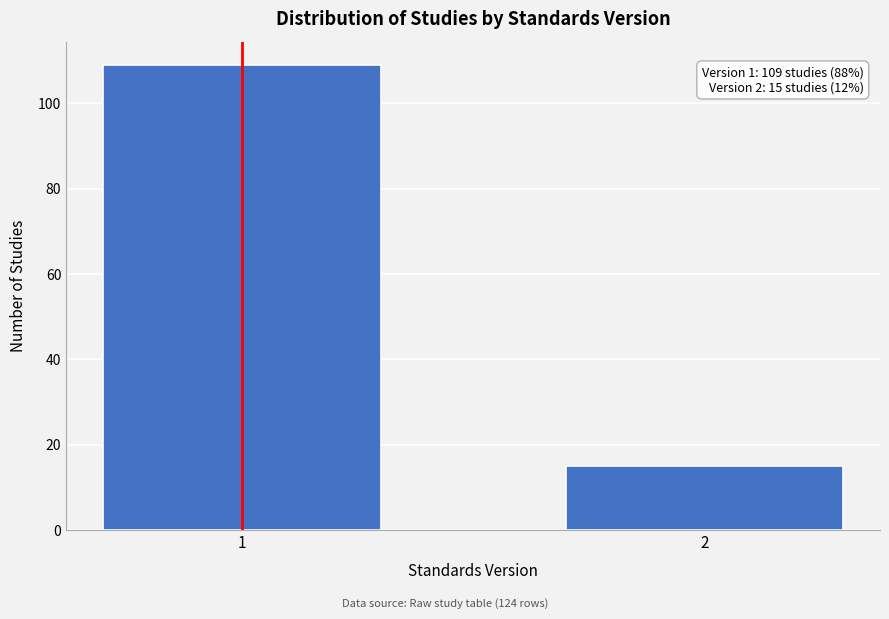

Reading left to right, extract all data points from this chart.

1=109	2=15